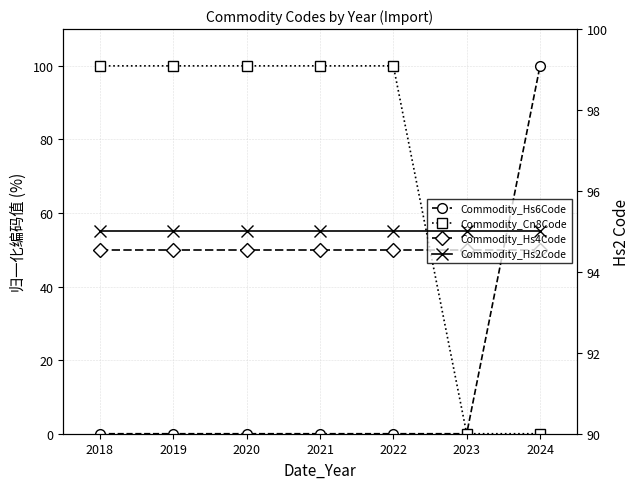

List the series in order of their peak value, lowest first.

Commodity_Hs4Code, Commodity_Hs2Code, Commodity_Hs6Code, Commodity_Cn8Code